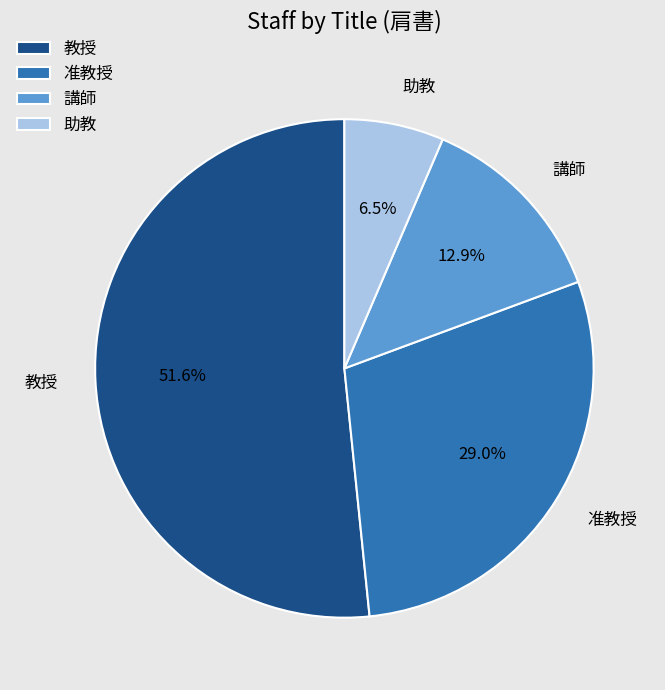

Which category has the biggest portion of the pie?

教授